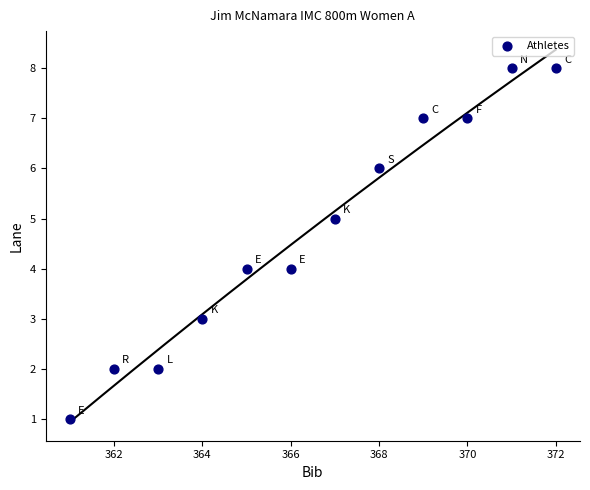

What is the average X value?

366